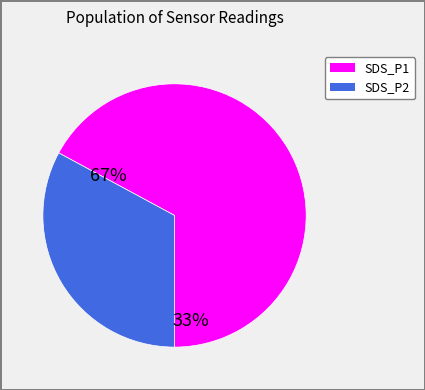

Count the number of slices in the pie.

2